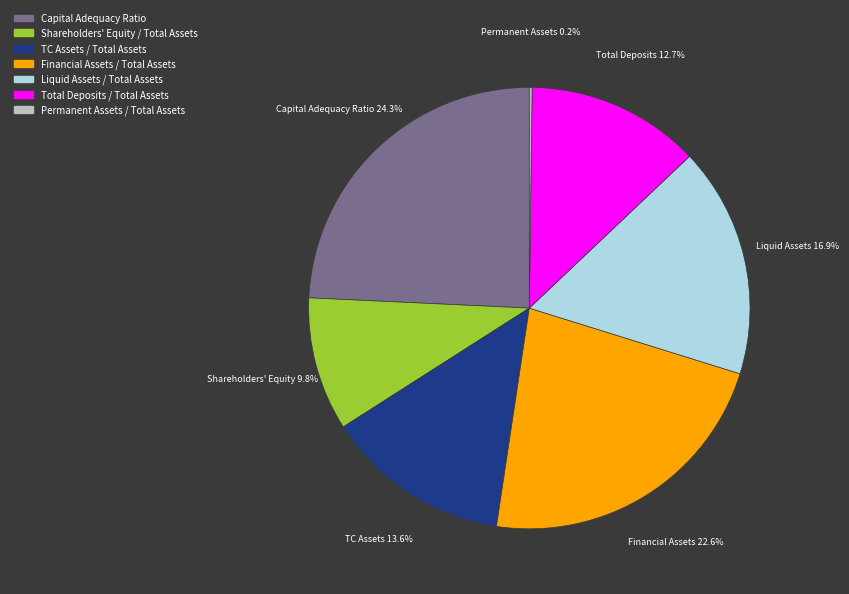

What is the largest slice in the pie chart?

Capital Adequacy Ratio